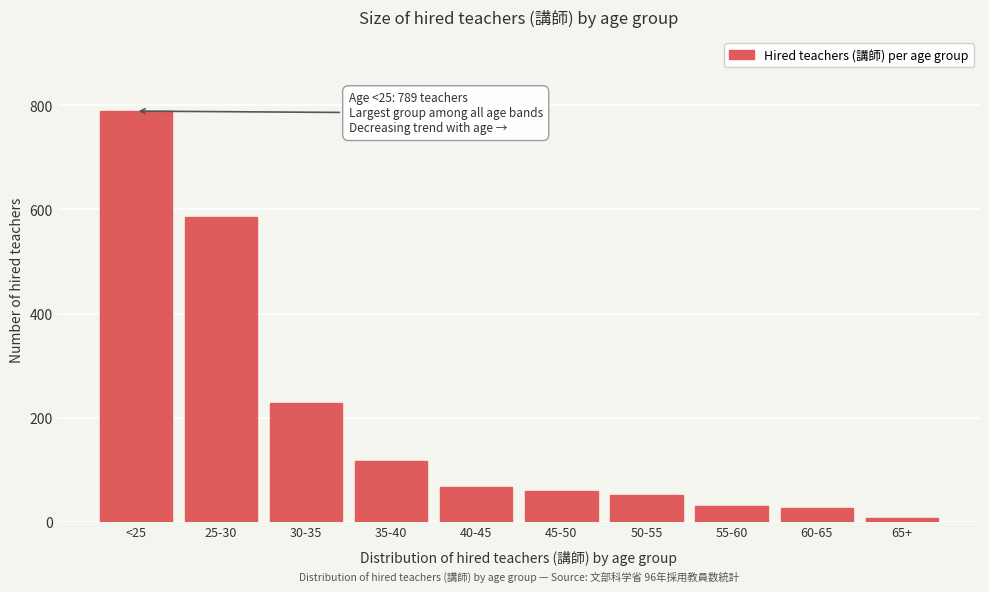

Reading left to right, transcribe all the data shown in this chart.

<25=789	25-30=585	30-35=229	35-40=117	40-45=67	45-50=59	50-55=51	55-60=31	60-65=27	65+=7